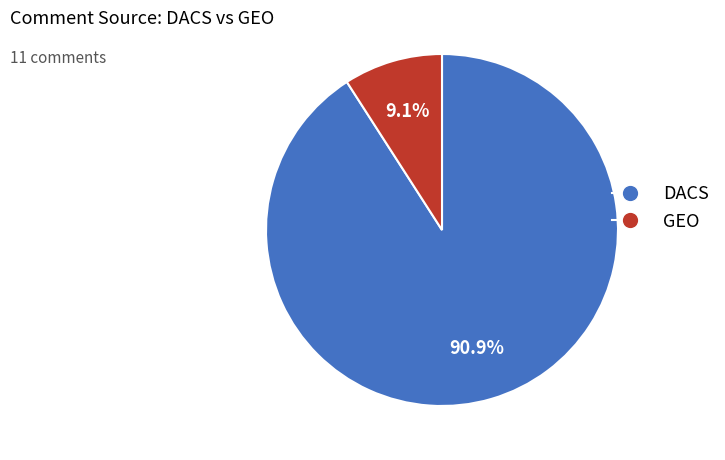

The DACS slice represents 91% of the pie. True or false?

True